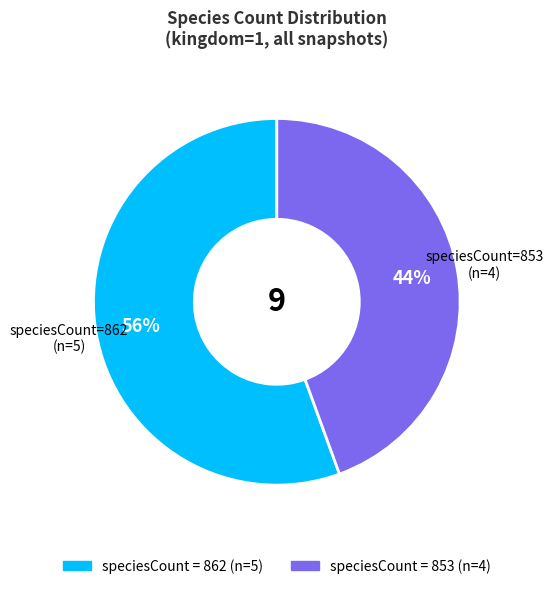

Is there a majority slice in this chart?

Yes